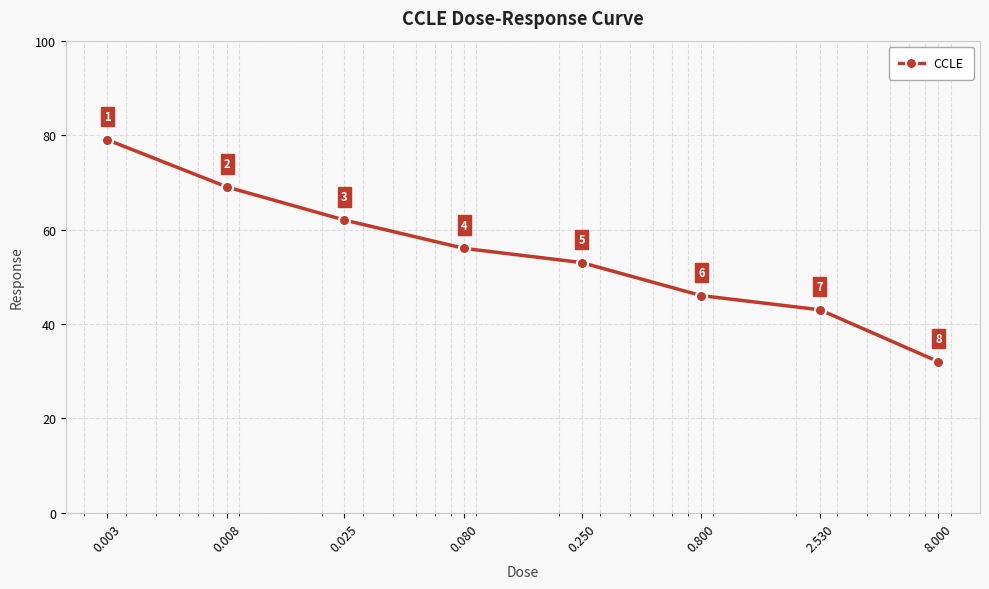

What is the smallest value displayed?

32